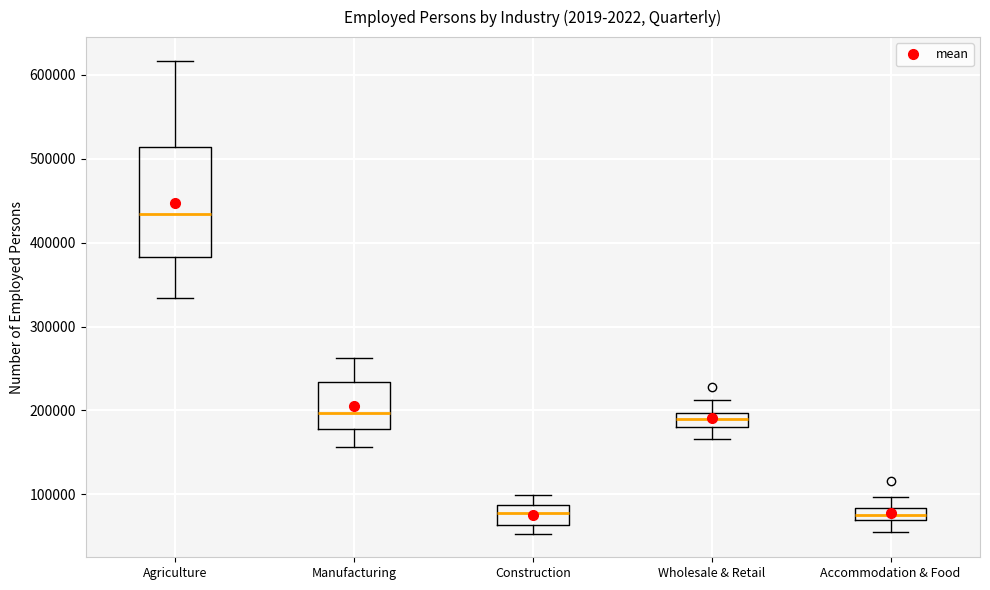

Comparing the boxes themselves (not the whiskers), which one is the tallest?

Agriculture